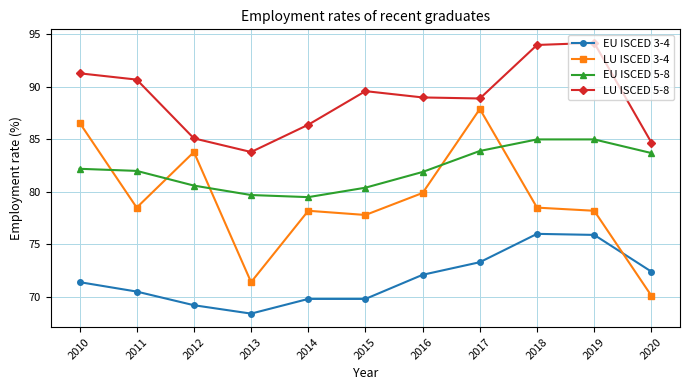

Is the value of LU ISCED 5-8 at 2019 greater than the value of EU ISCED 5-8 at 2017?

Yes